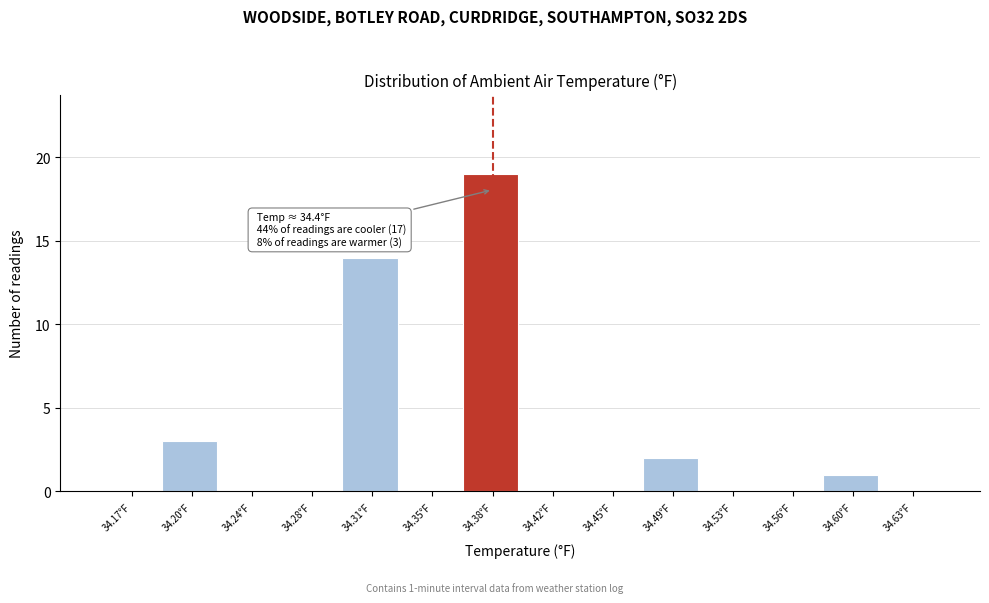

Which range on the x-axis has the tallest bar?

34.365 to 34.400